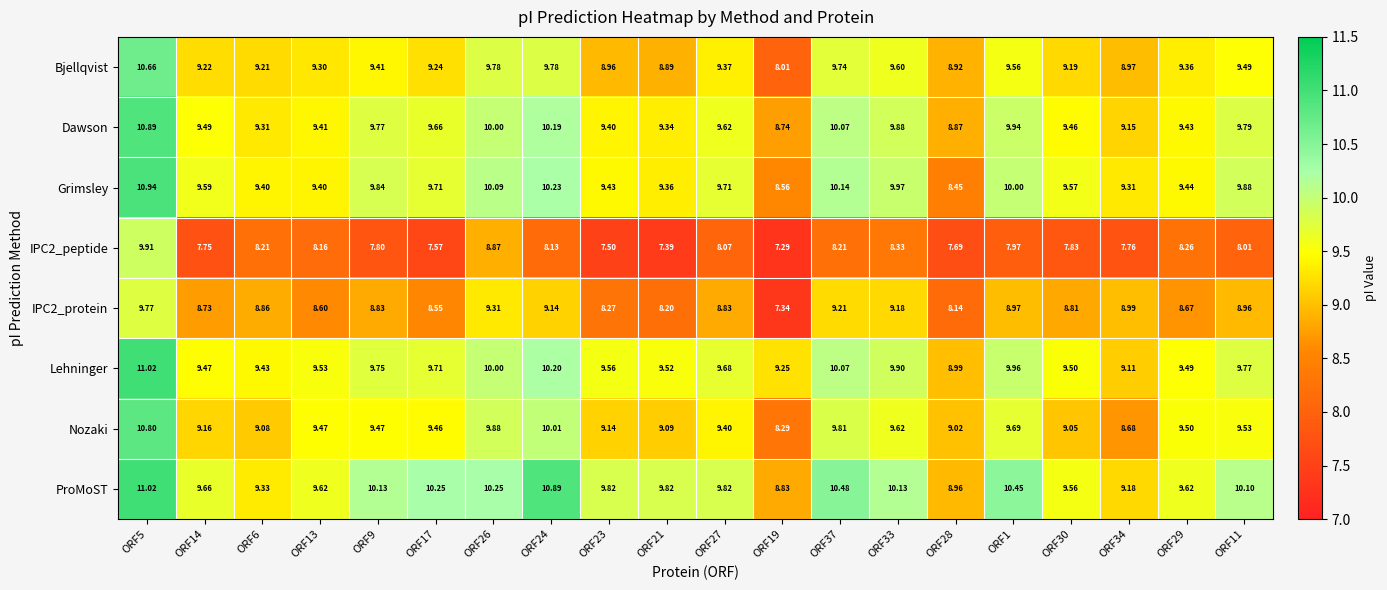

How many categories are shown in the chart?

20